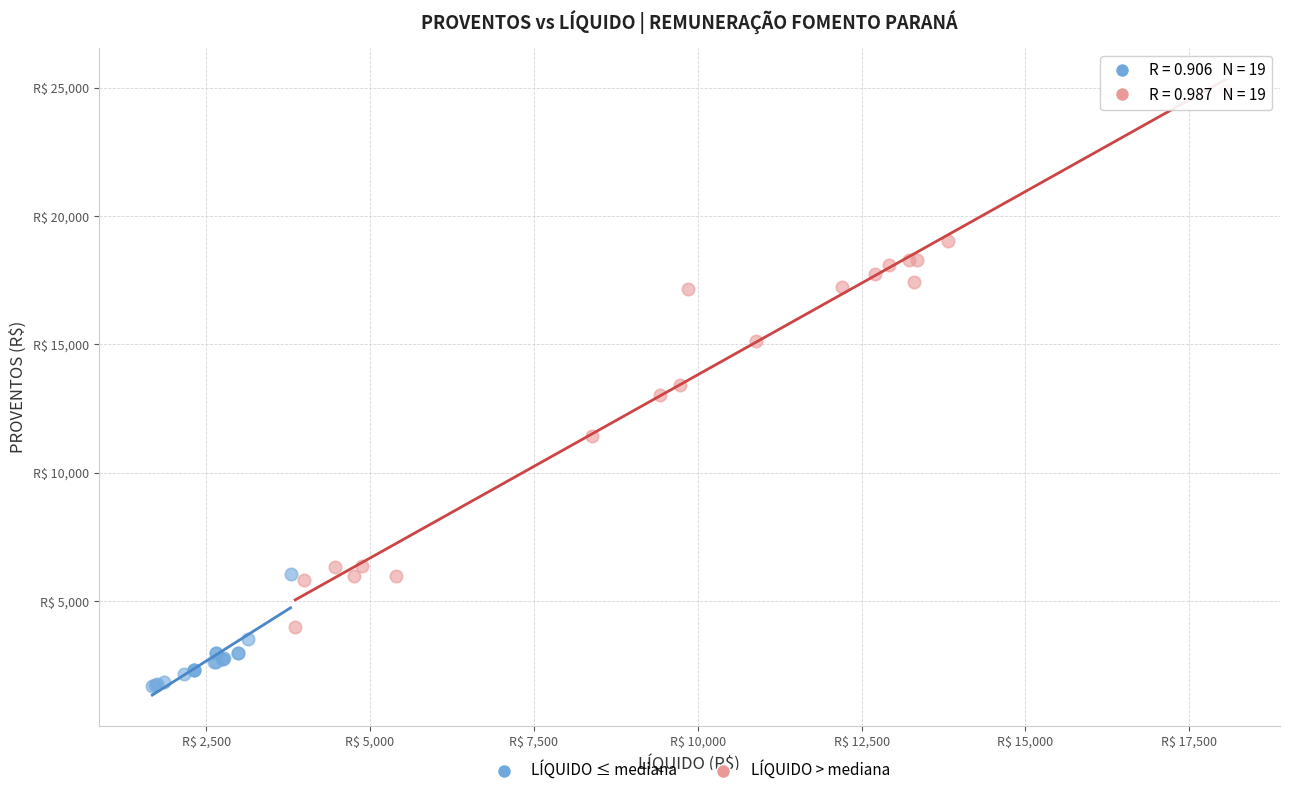

What are all the series names shown in the legend?

LÍQUIDO ≤ mediana, LÍQUIDO > mediana